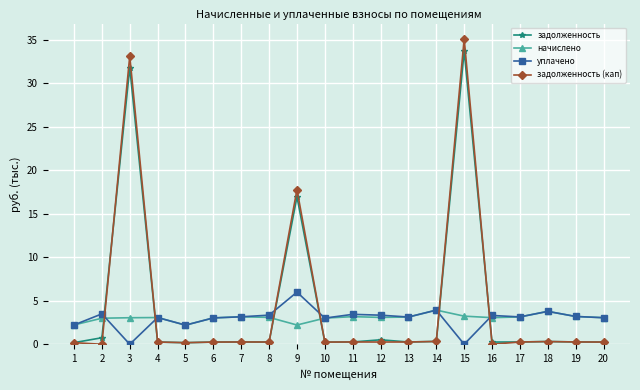

What are all the series names shown in the legend?

задолженность, начислено, уплачено, задолженность (кап)